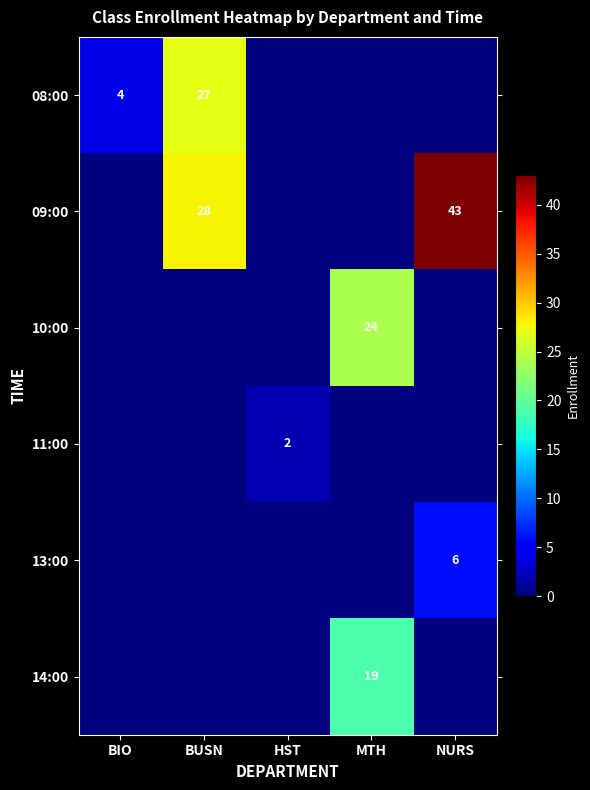

Which category has the lowest value in the 11:00 series?

BIO